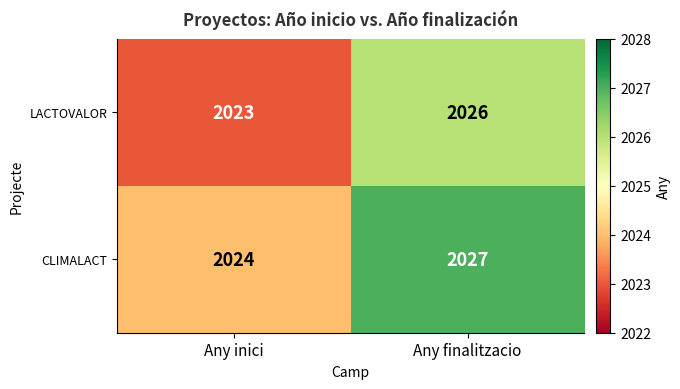

The CLIMALACT series shows 2024 at Any inici. True or false?

True